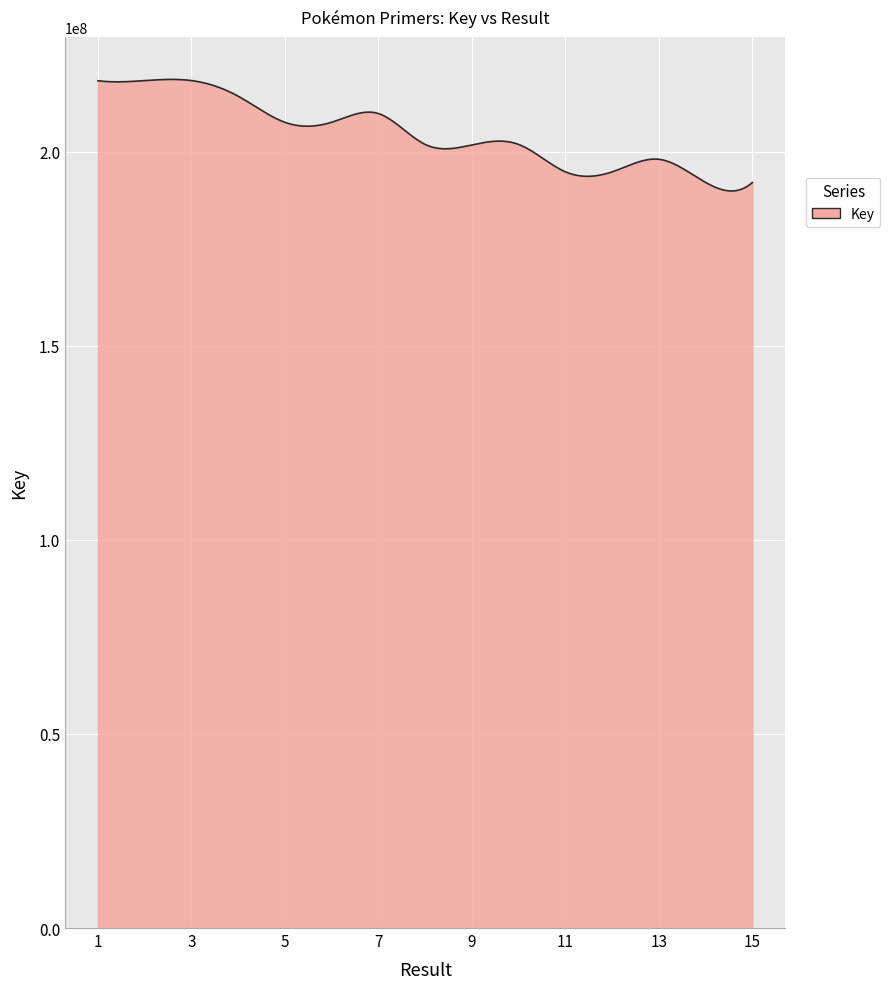

What is the minimum value shown in the chart?

189894809.6